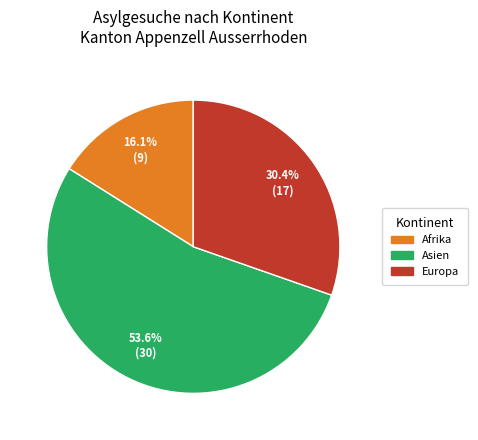

Approximately how many times larger is the value at Afrika compared to Europa?

0.5